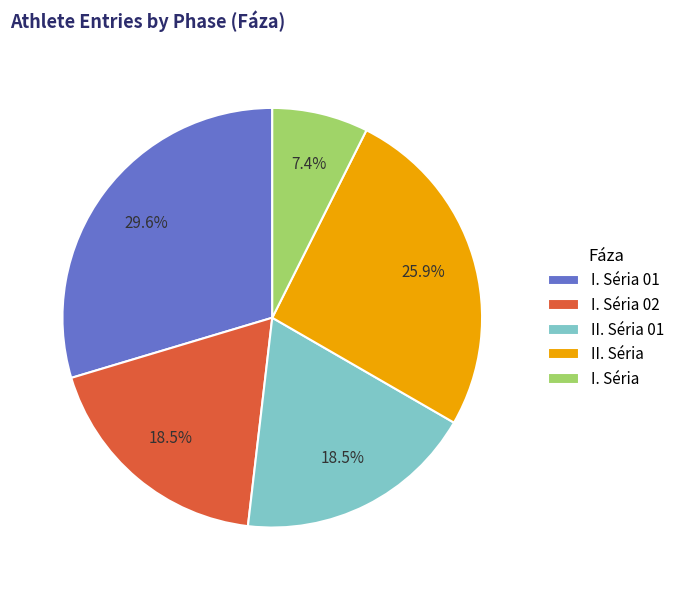

How many segments does this pie chart have?

5